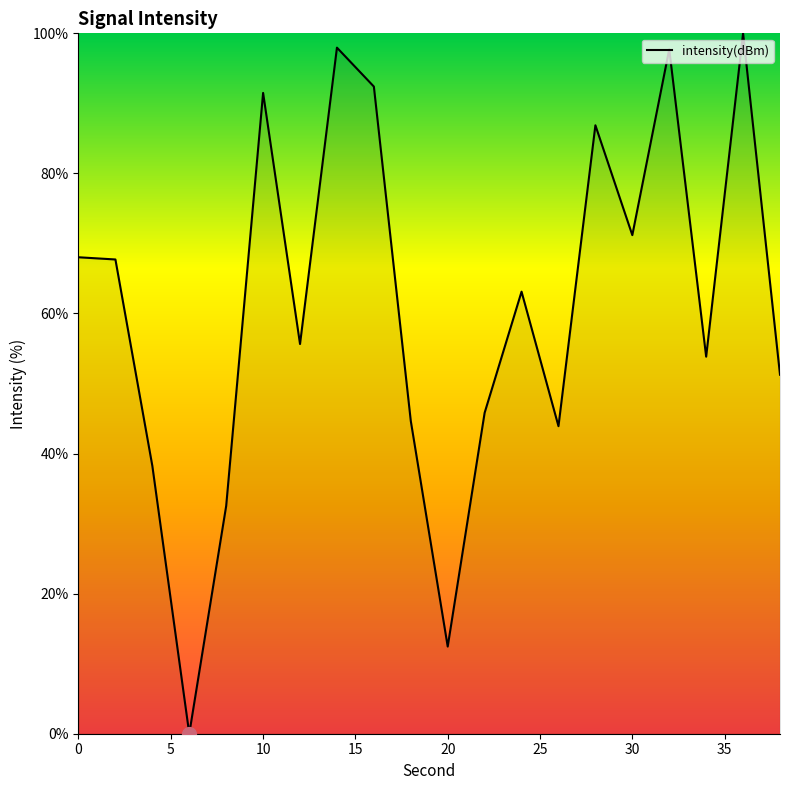

What is the greatest value displayed?

100.0